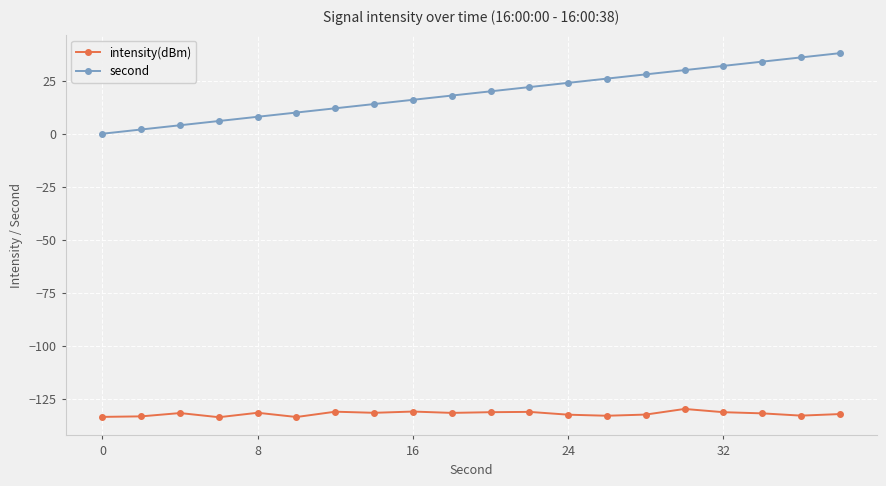

Which series has the largest total across all categories?

second